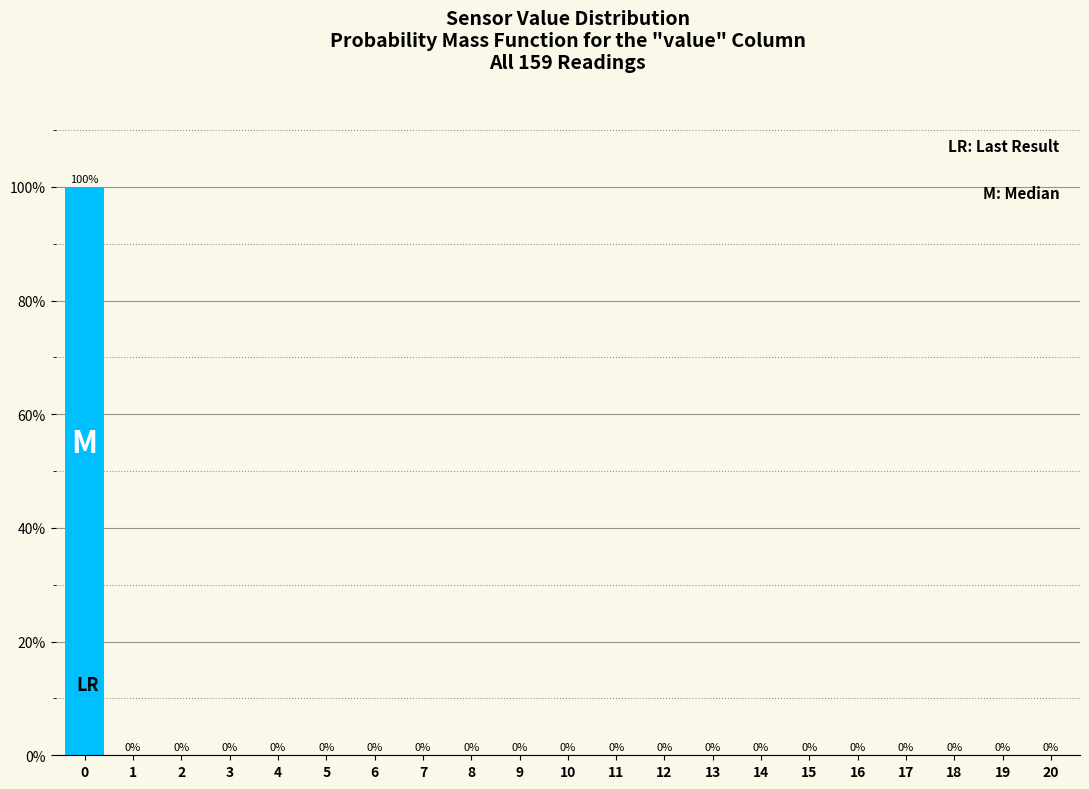

Reading left to right, extract all data points from this chart.

0=100	1=0	2=0	3=0	4=0	5=0	6=0	7=0	8=0	9=0	10=0	11=0	12=0	13=0	14=0	15=0	16=0	17=0	18=0	19=0	20=0